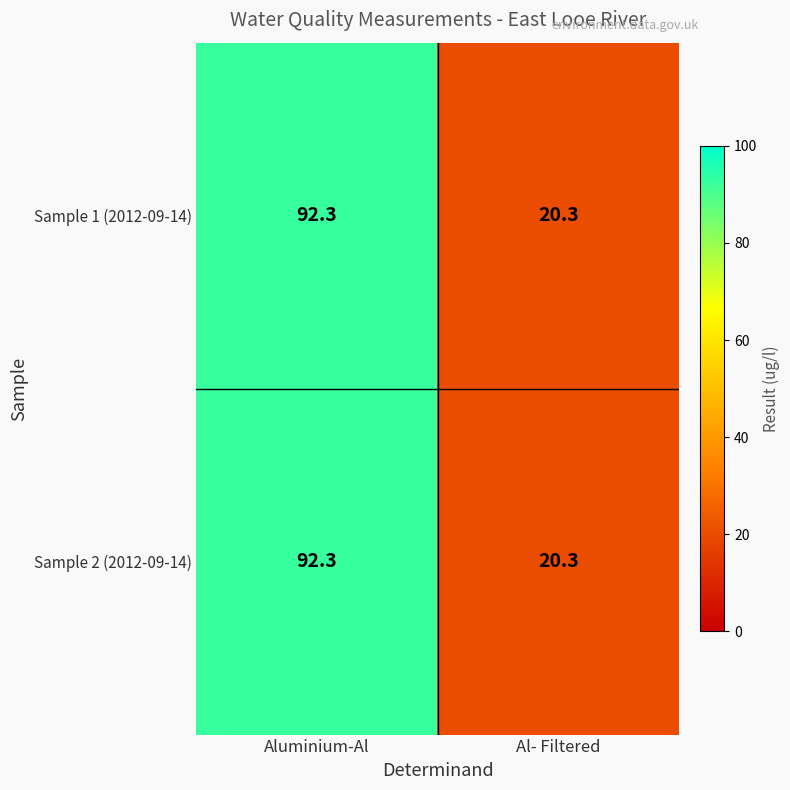

Rank the categories by Sample 2 (2012-09-14) value from lowest to highest.

Al- Filtered, Aluminium-Al